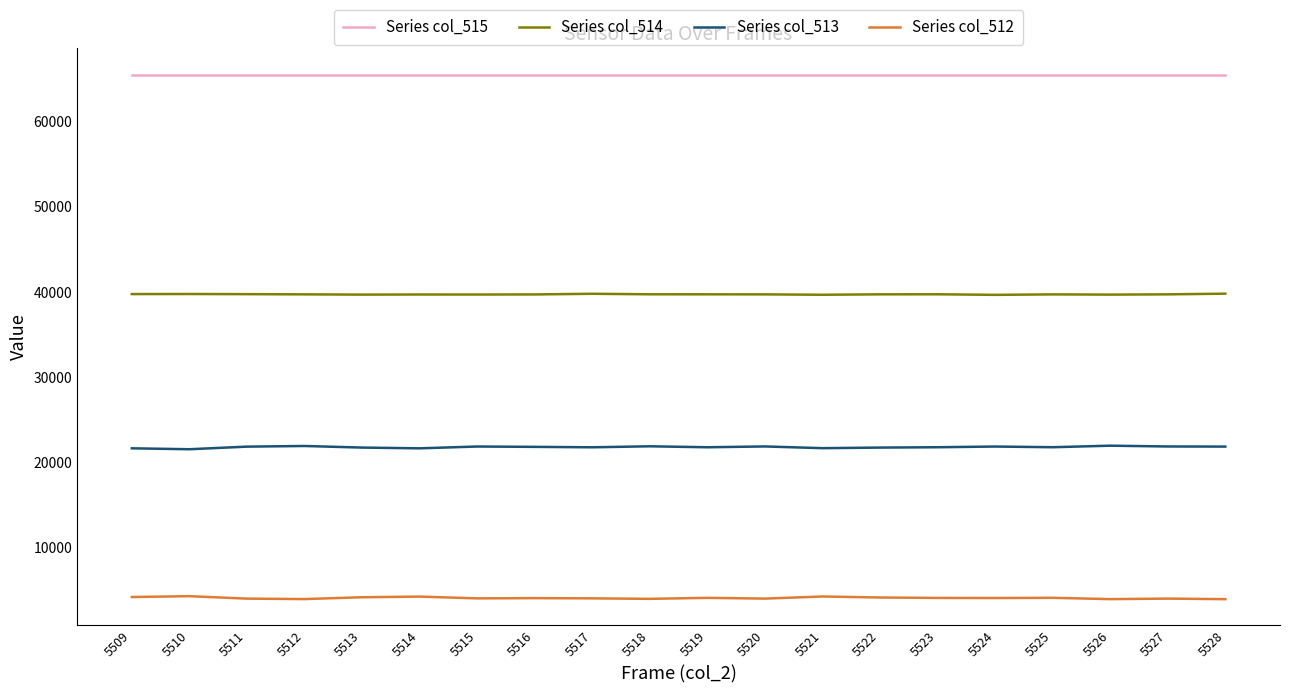

What is the lowest value of the Series col_515 series?

65535